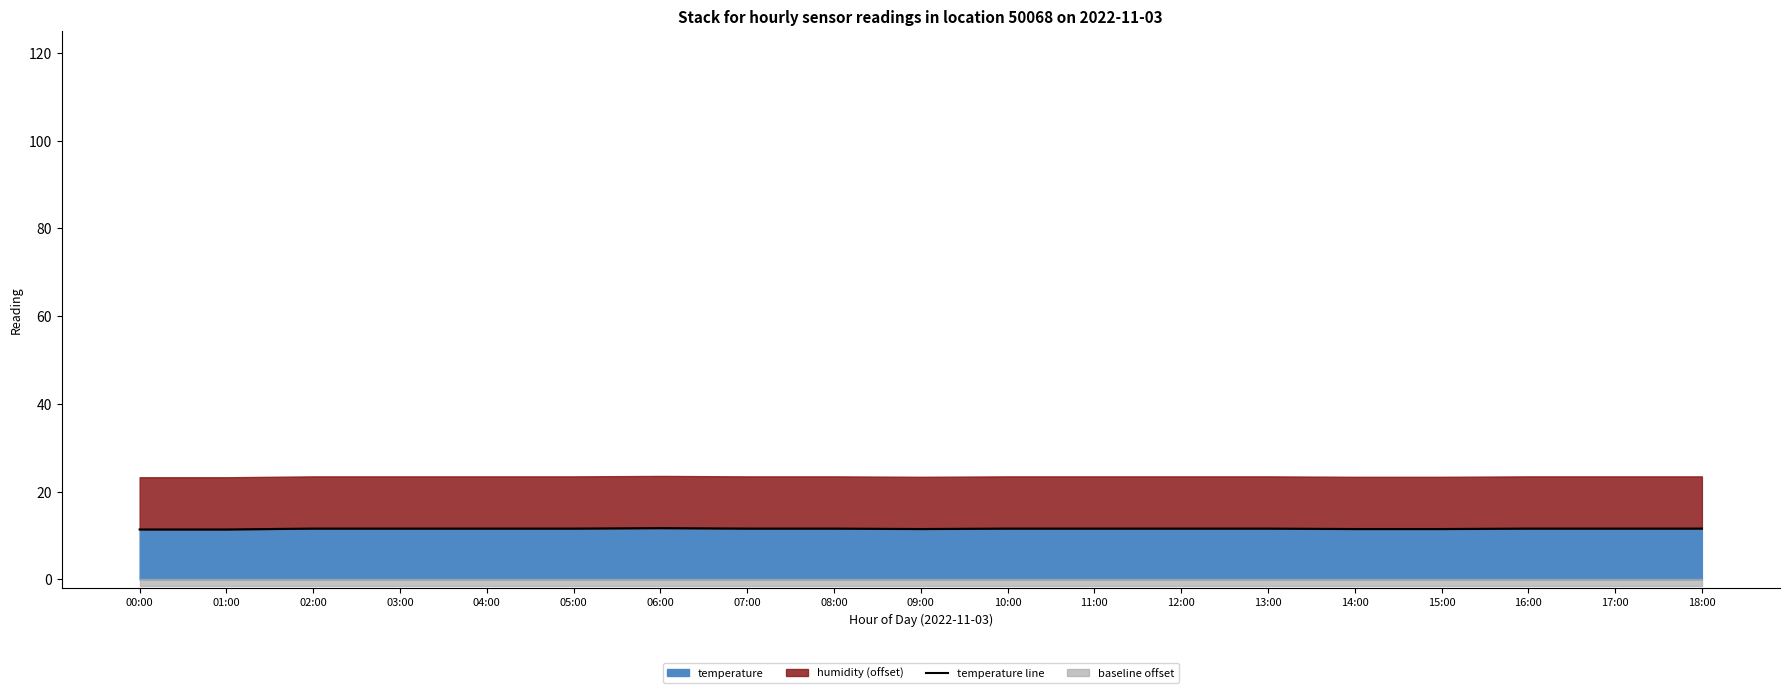

True or false: there are more than 0 points higher than both neighbors.

True